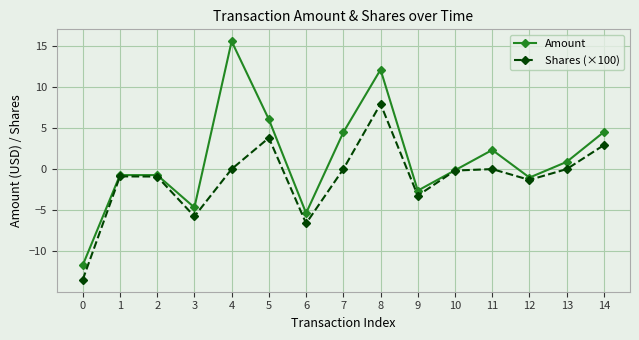

In Shares (×100), how many points are higher than both neighbors (excluding endpoints)?

4